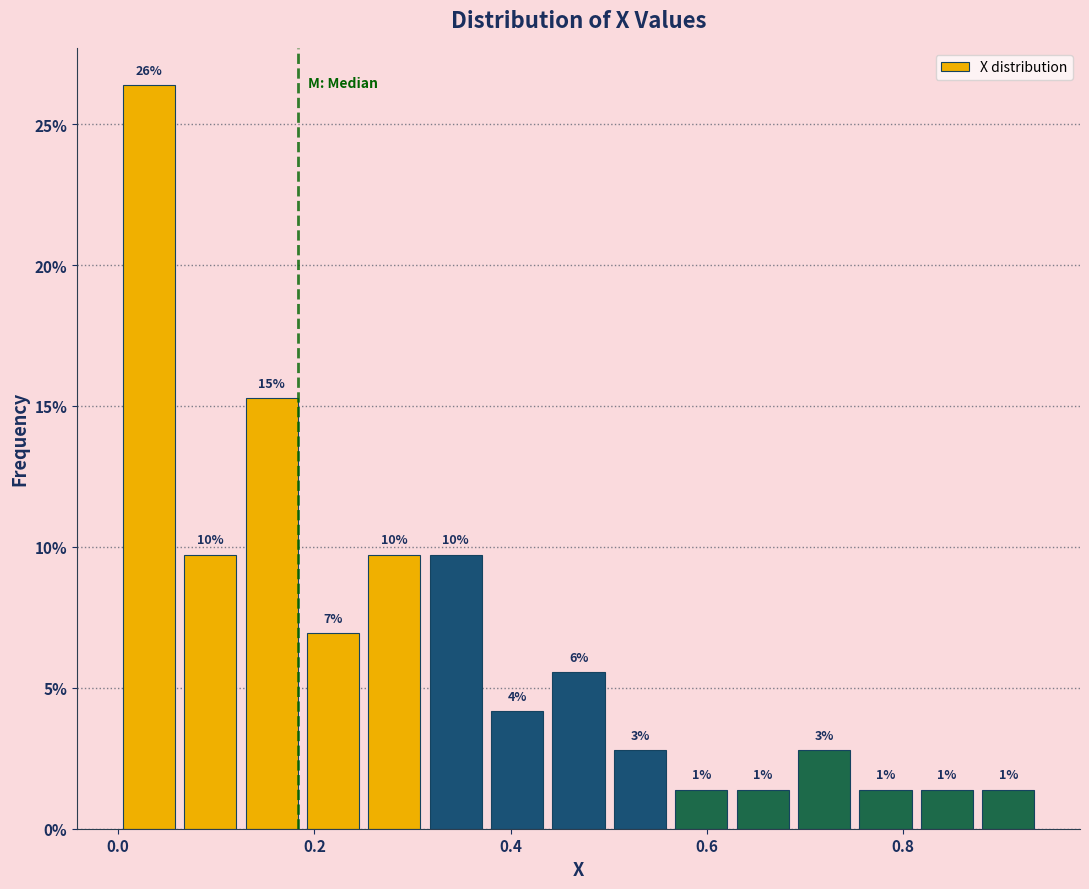

Around what value on the x-axis is the tallest bar? Give the approximate position of its centre, as read against the axis.

0.04